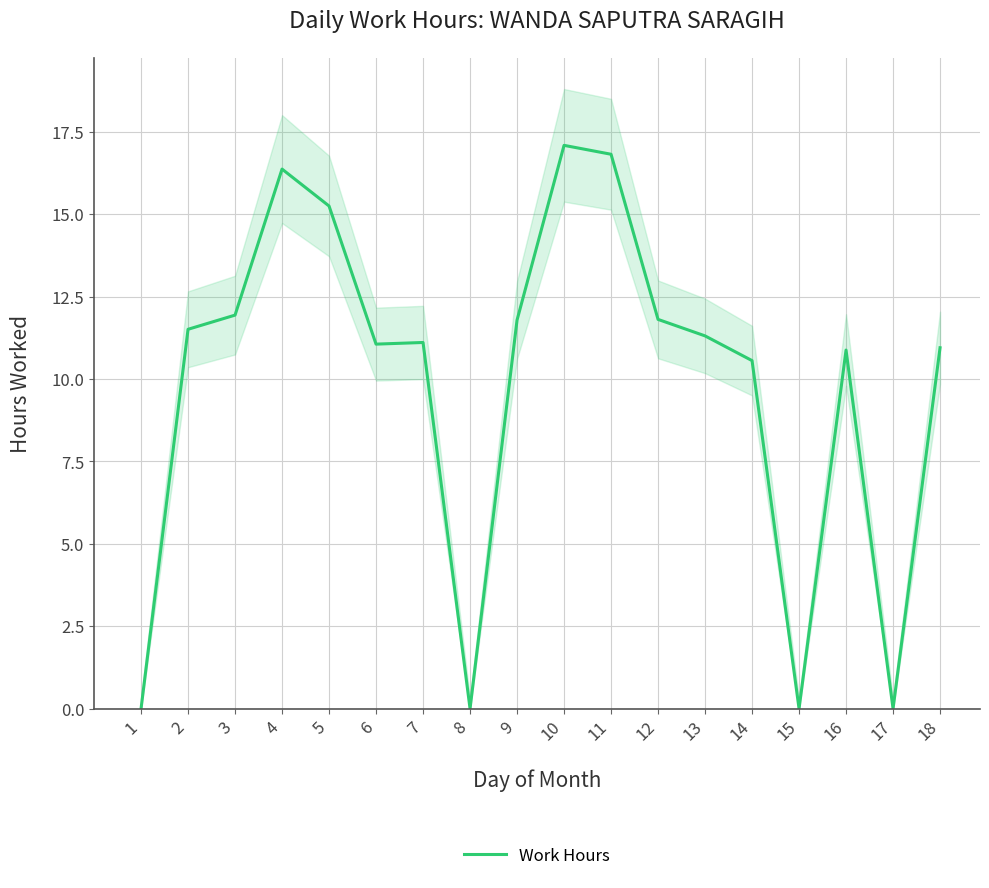

What is the change in value from 10 to 14?

-6.5